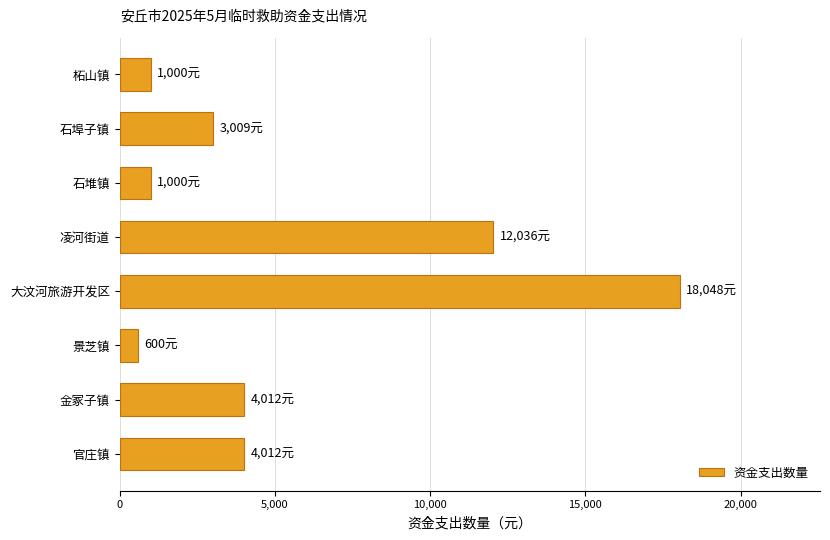

What is the value of the 3rd bar from the top?

1000